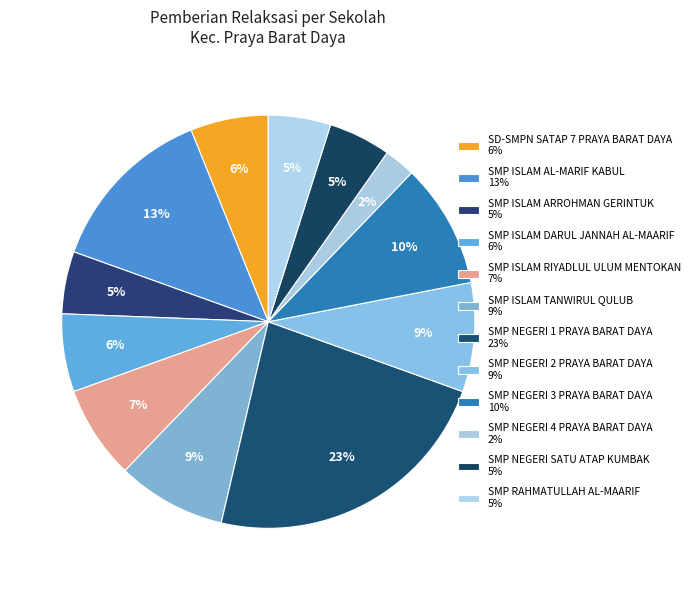

How many slices are in this pie chart?

12